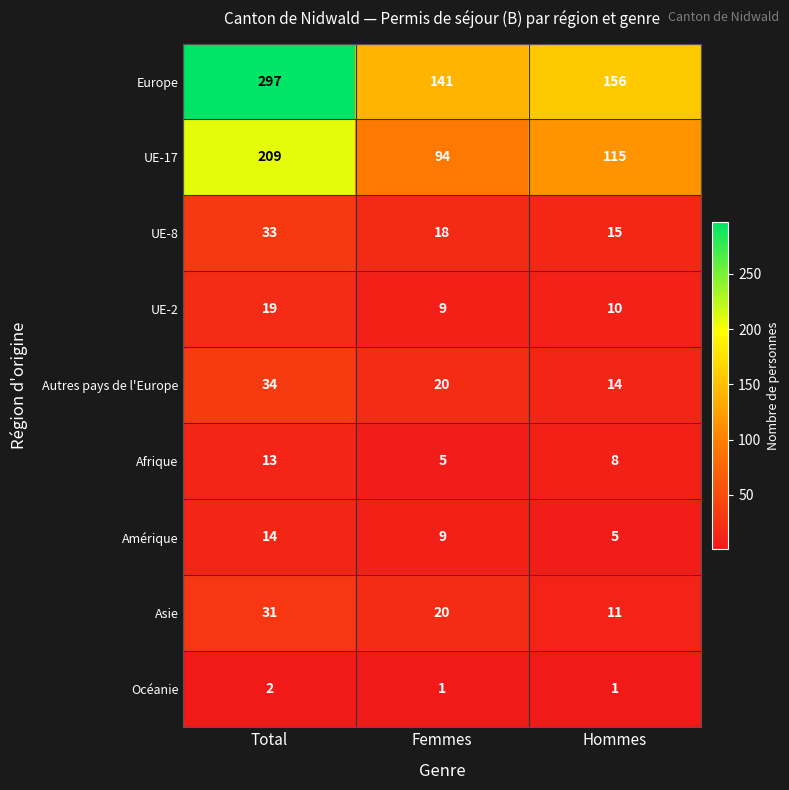

What is the greatest value displayed?

297